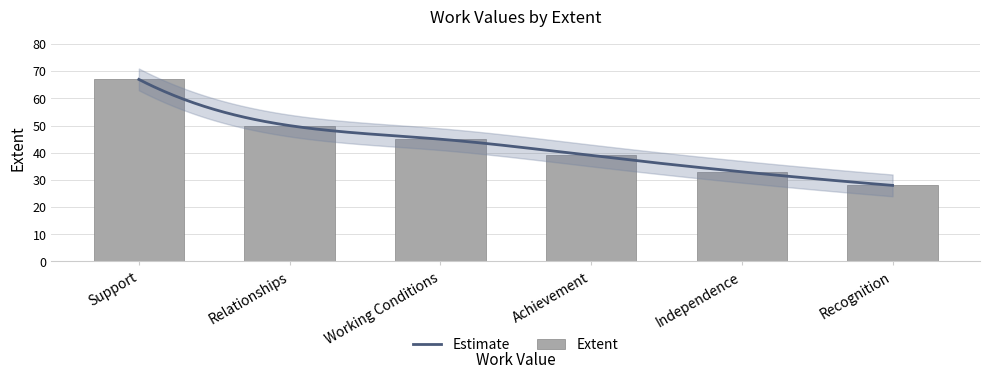

Rank the categories by value from lowest to highest.

Recognition, Independence, Achievement, Working Conditions, Relationships, Support